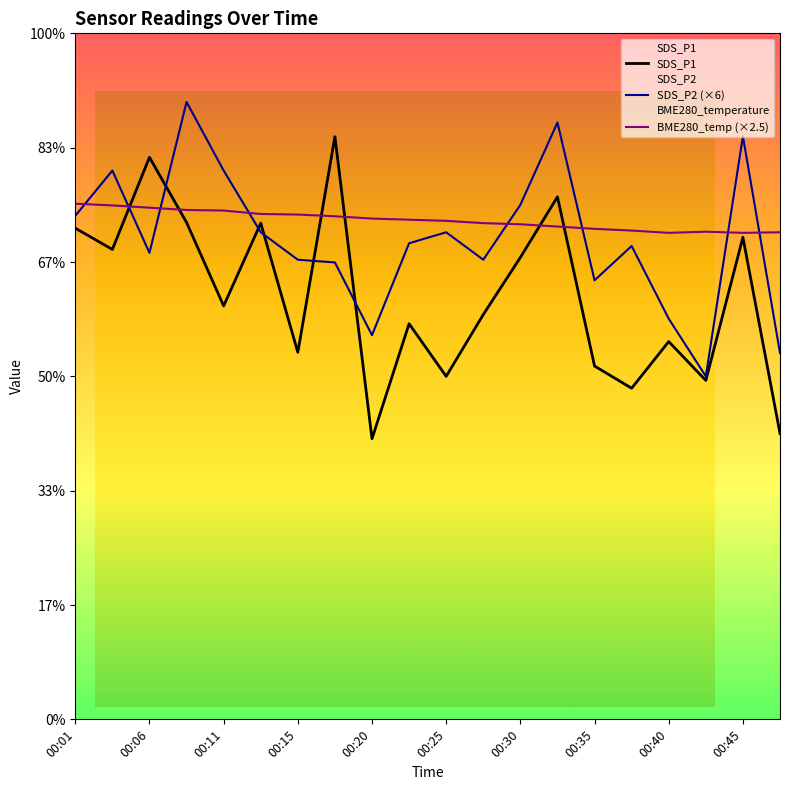

Is it true that BME280_temperature equals 29.1 at 00:28?

False